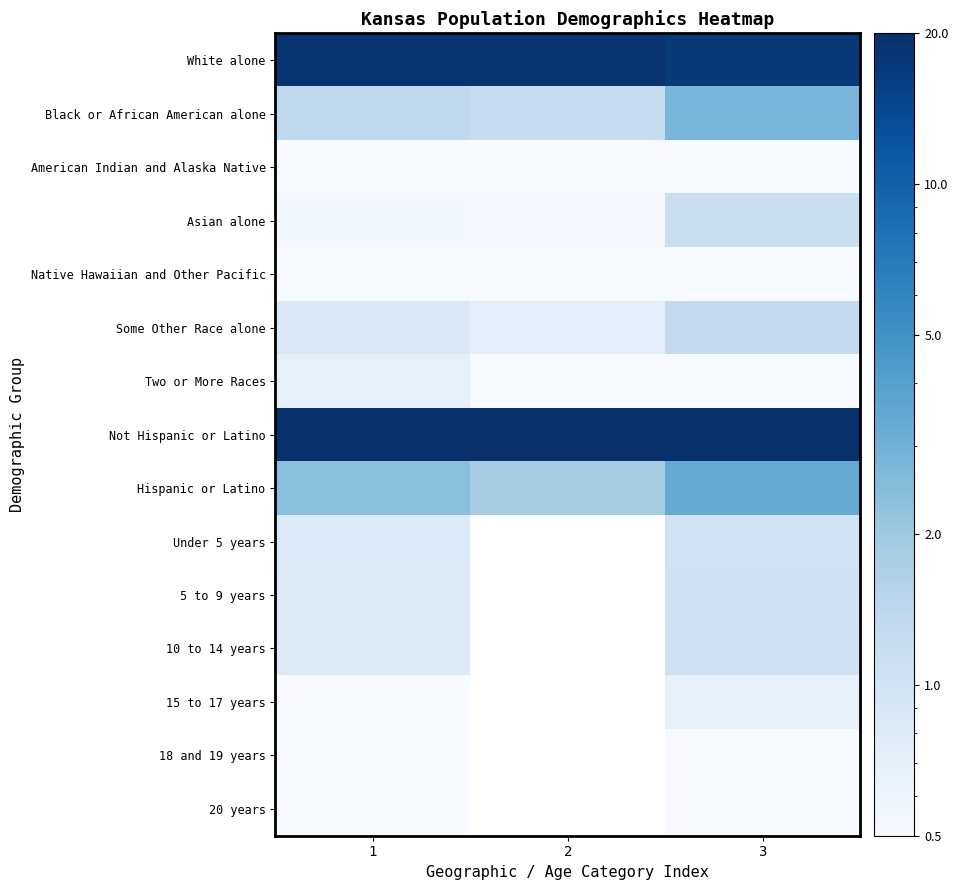

What is the difference between the highest and lowest values at 3?

20.0